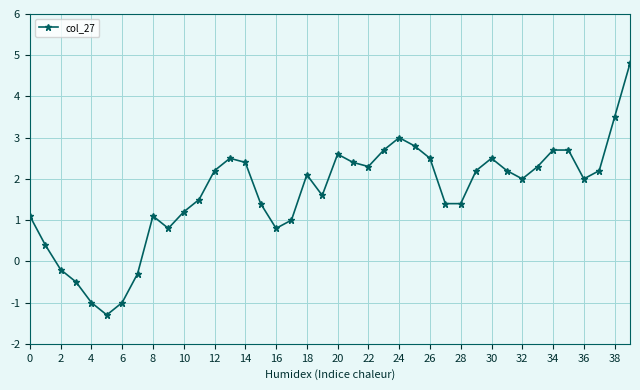

True or false: there are more than 2 points higher than both neighbors.

True